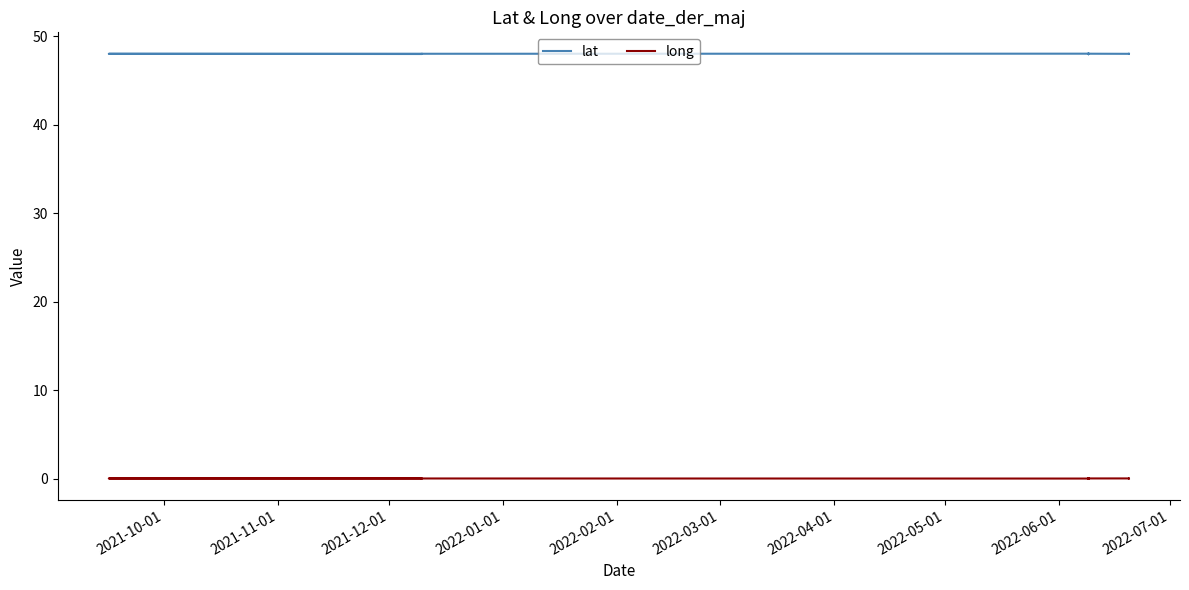

What is the difference between the second highest and minimum values in the lat series?

0.1